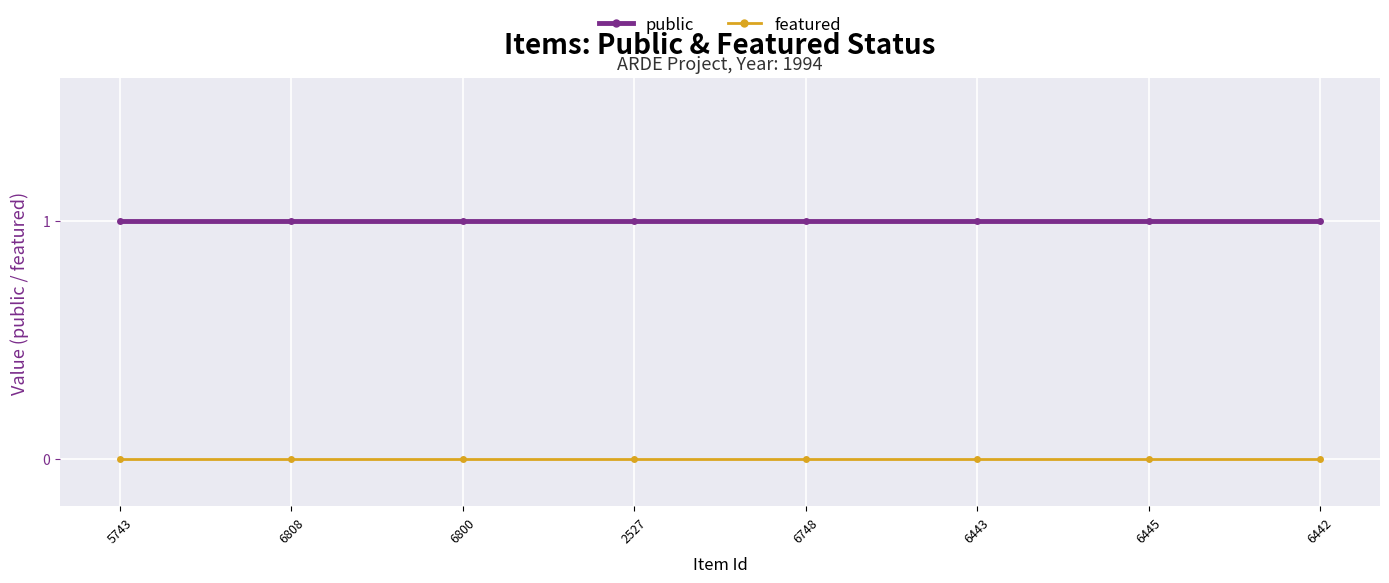

Reading left to right, extract all data points from this chart.

public: 5743=1	6808=1	6800=1	2527=1	6748=1	6443=1	6445=1	6442=1
featured: 5743=0	6808=0	6800=0	2527=0	6748=0	6443=0	6445=0	6442=0